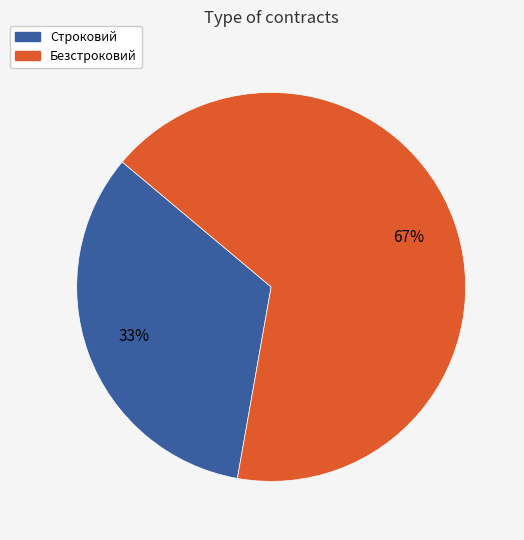

To the nearest percent, what portion does Безстроковий represent?

67%